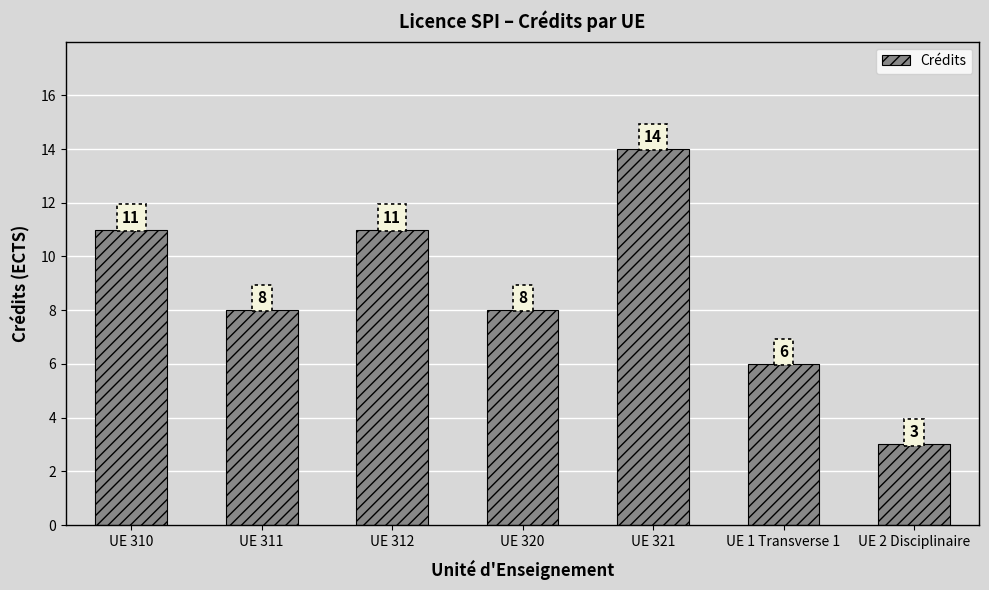

What is the maximum value shown in the chart?

14